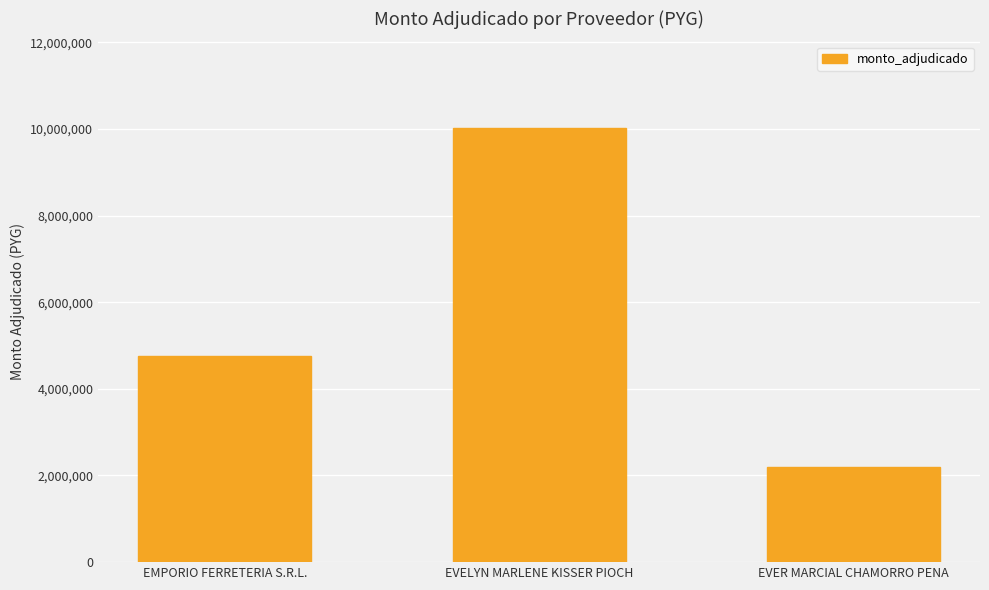

Reading left to right, what are all the values shown in this chart?

4769500	10017100	2200000